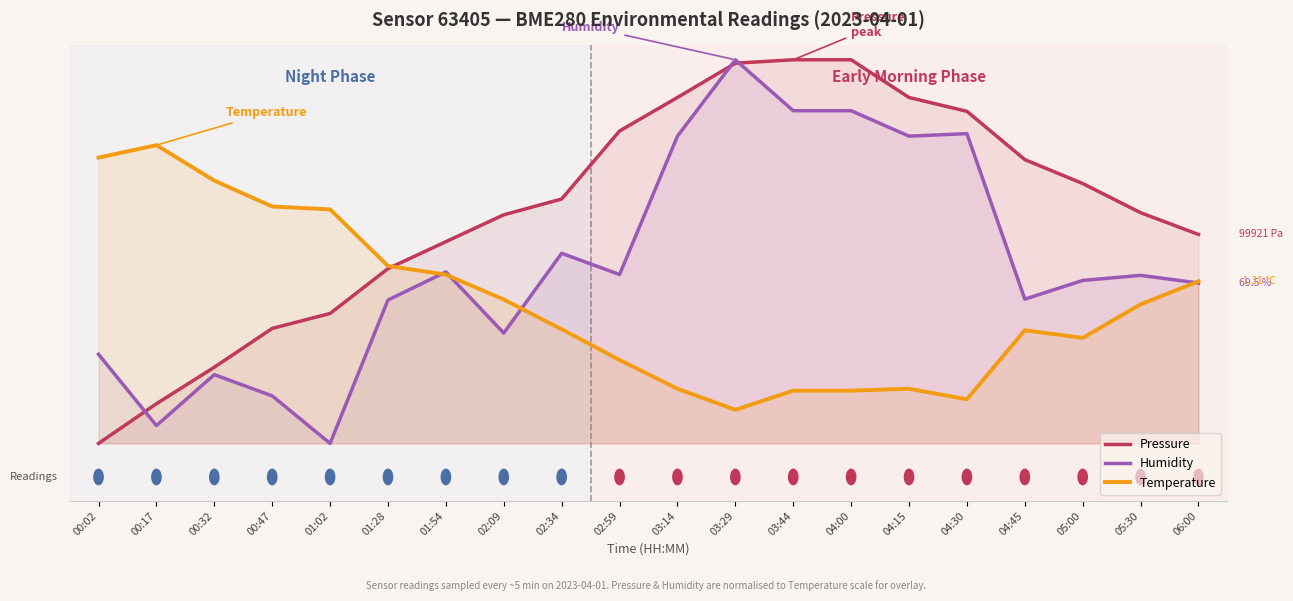

How many values in the Pressure series are below 0?

13